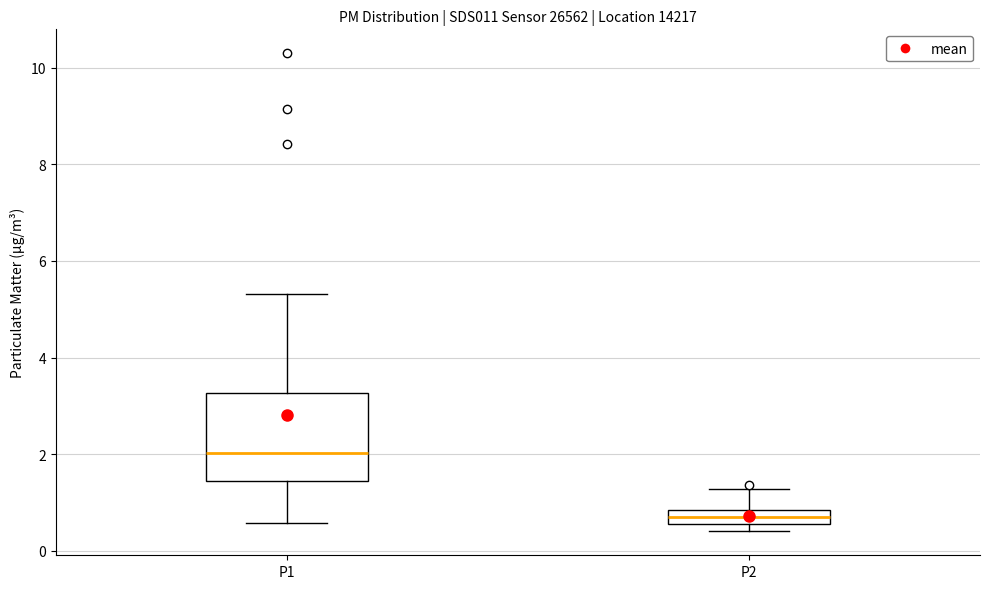

Which box's median line is the highest?

P1